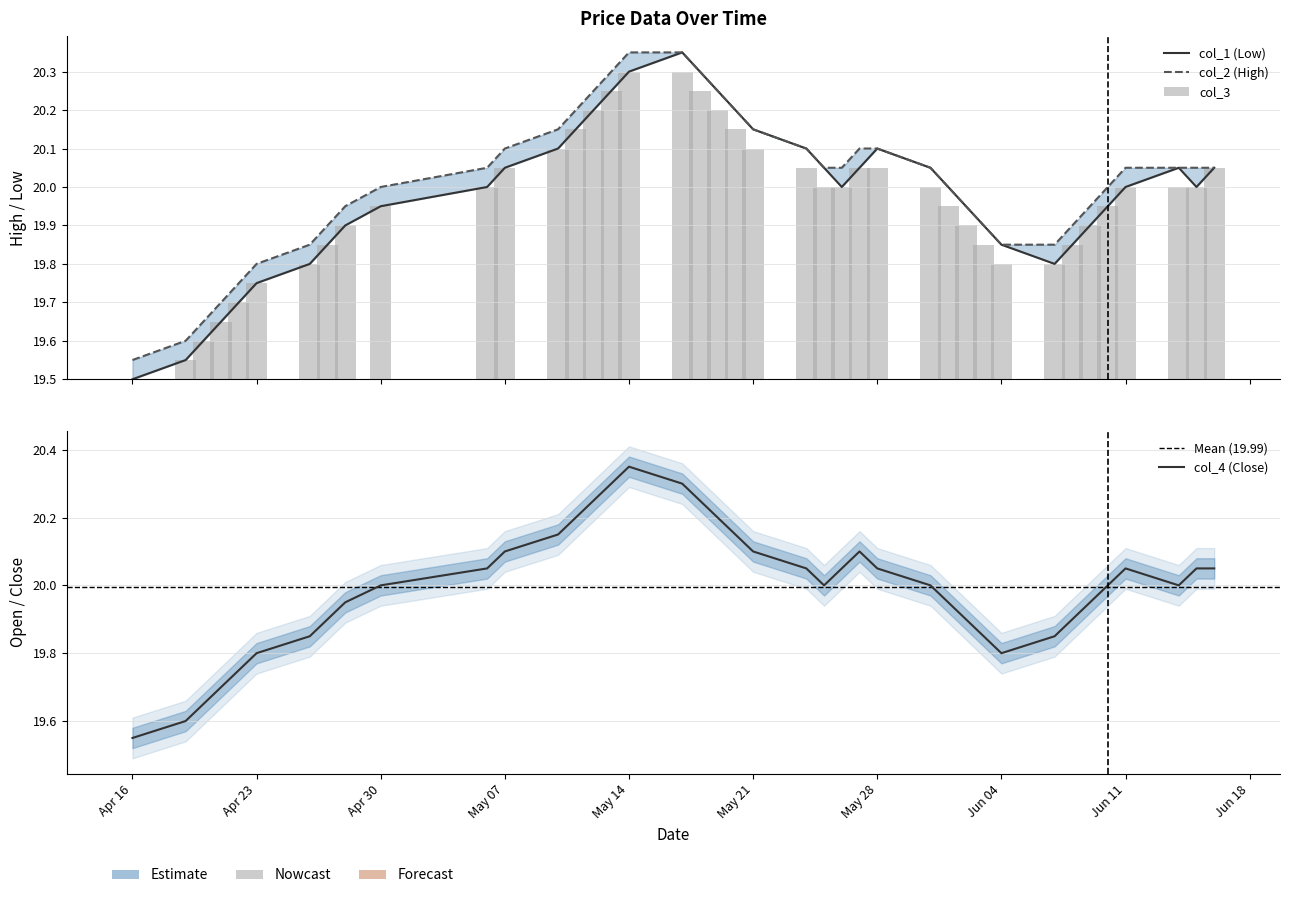

What is the value of the col_4 bar at the 16th from the left?

20.3